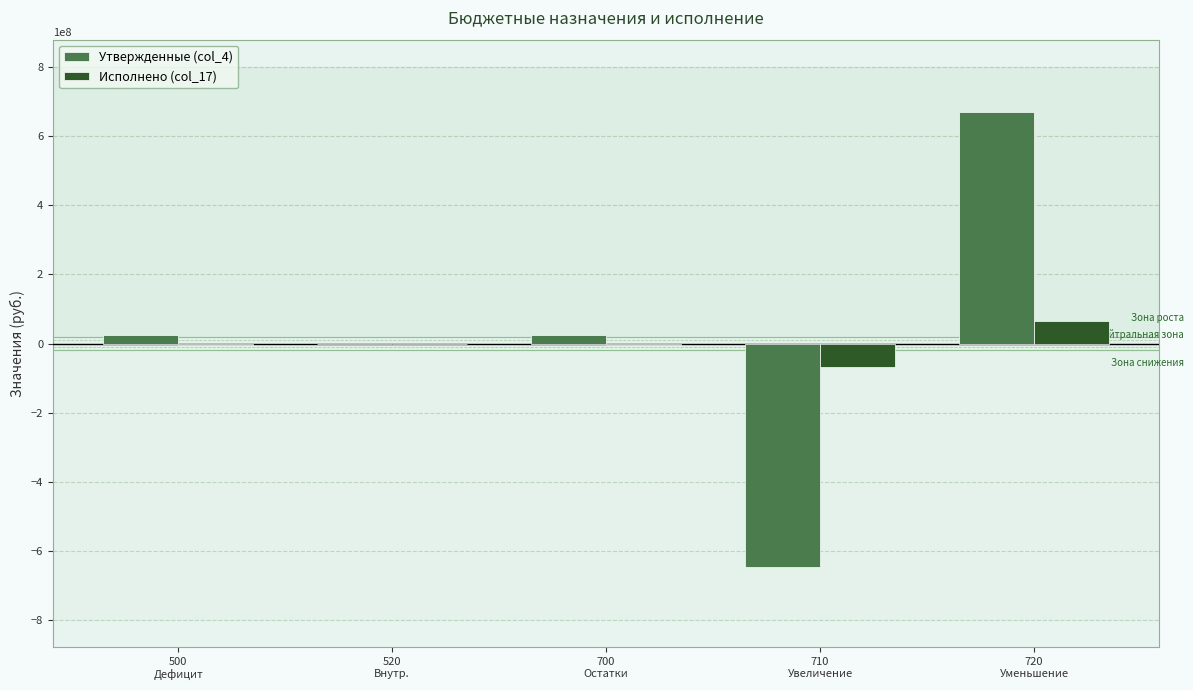

How many groups of bars are there?

5